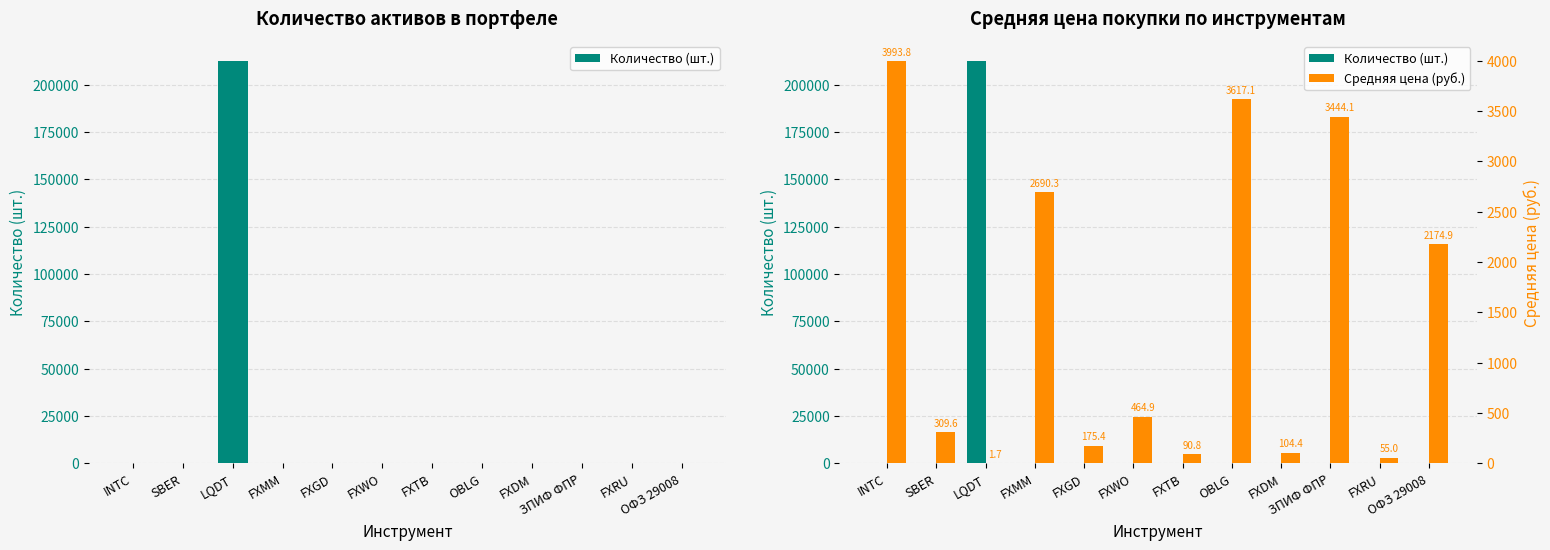

How many bars are there in total?

24